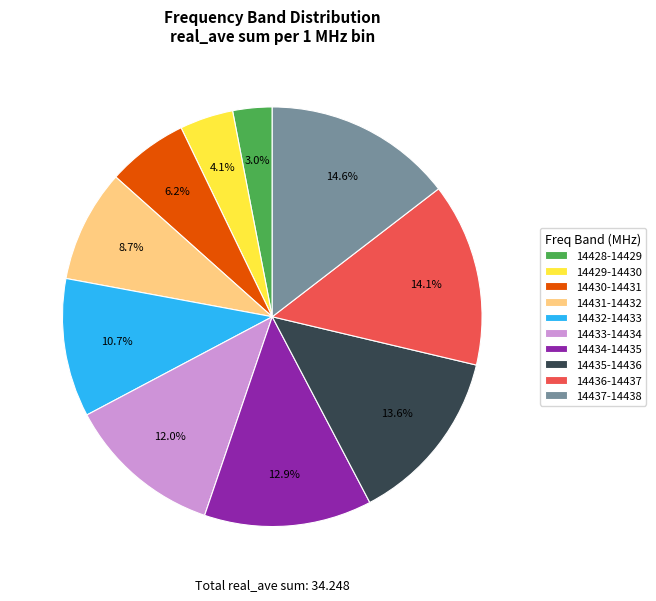

Between 14428-14429 and 14433-14434, which is larger?

14433-14434